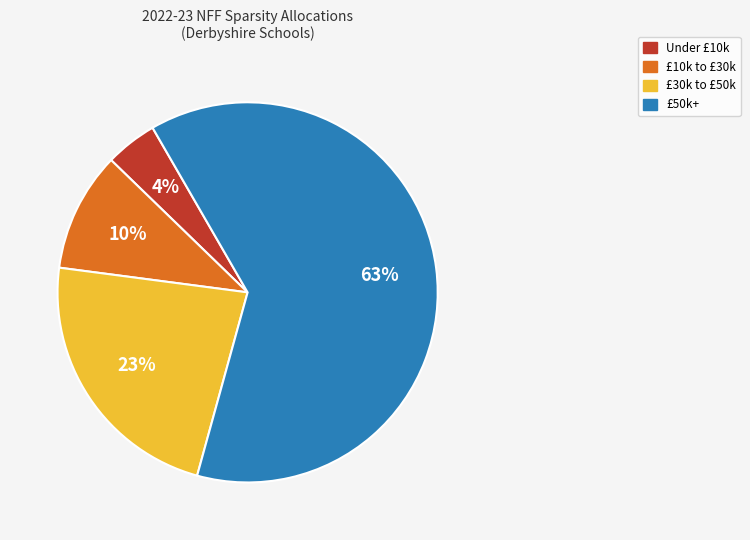

What percentage is the Under £10k slice, to the nearest percent?

4%